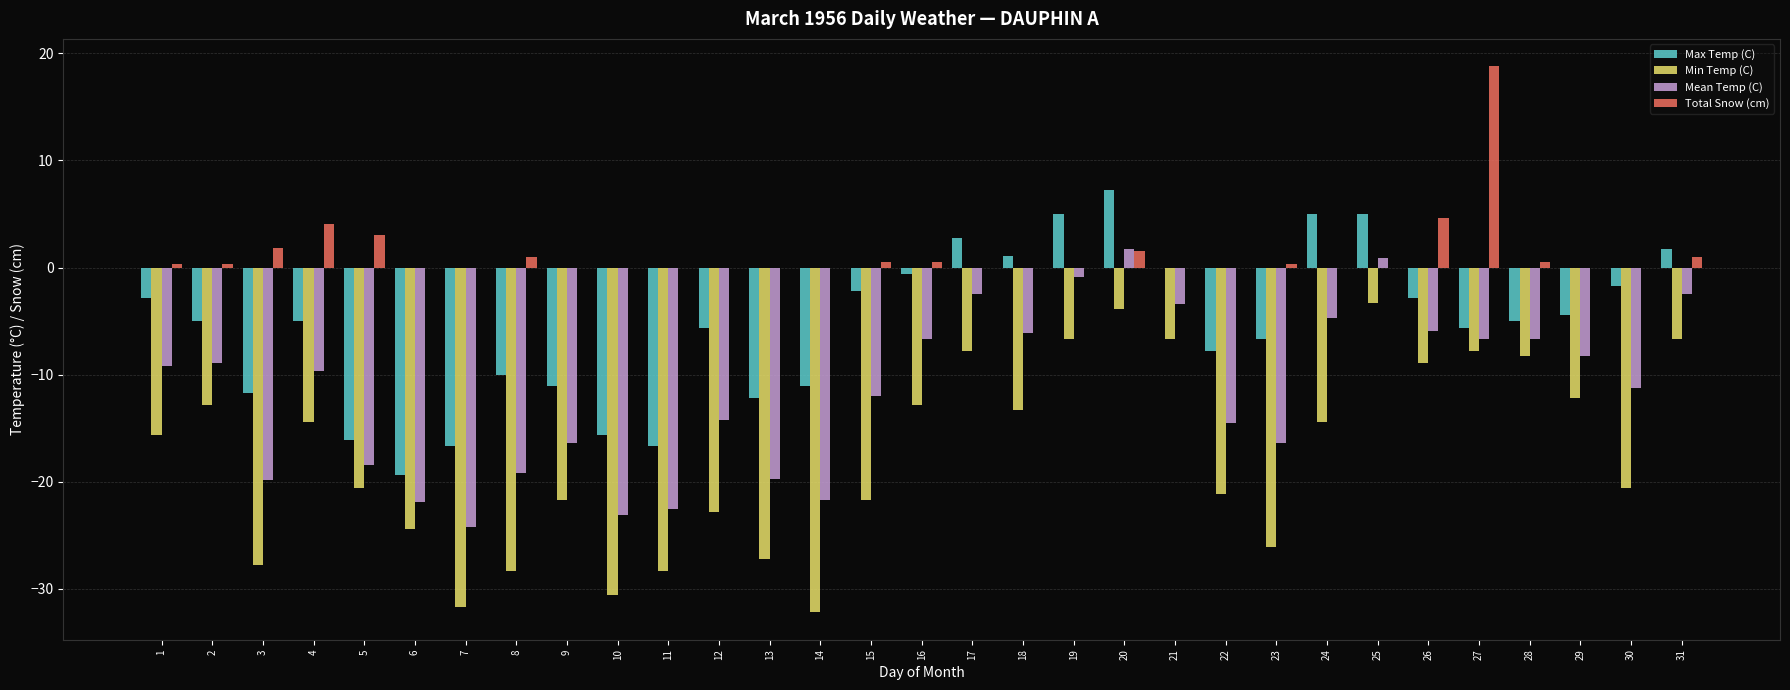

True or false: Min Temp (C) has a value of -17.1 at 23.

False